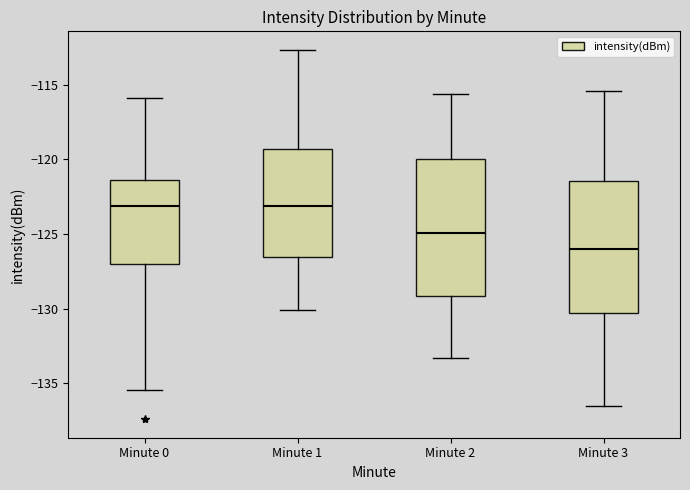

Reading left to right, transcribe this box plot: for each box, give where its median line is, the range the box spans, and where its two whiskers end, as read against the y-axis. The values are not printed on the chart, so give them approximately, as read against the axis.

Minute 0: median -123.0, box -127.0 to -121.5, whiskers -135.5 to -116.0
Minute 1: median -123.0, box -126.5 to -119.5, whiskers -130.0 to -112.5
Minute 2: median -125.0, box -129.0 to -120.0, whiskers -133.5 to -115.5
Minute 3: median -126.0, box -130.5 to -121.5, whiskers -136.5 to -115.5